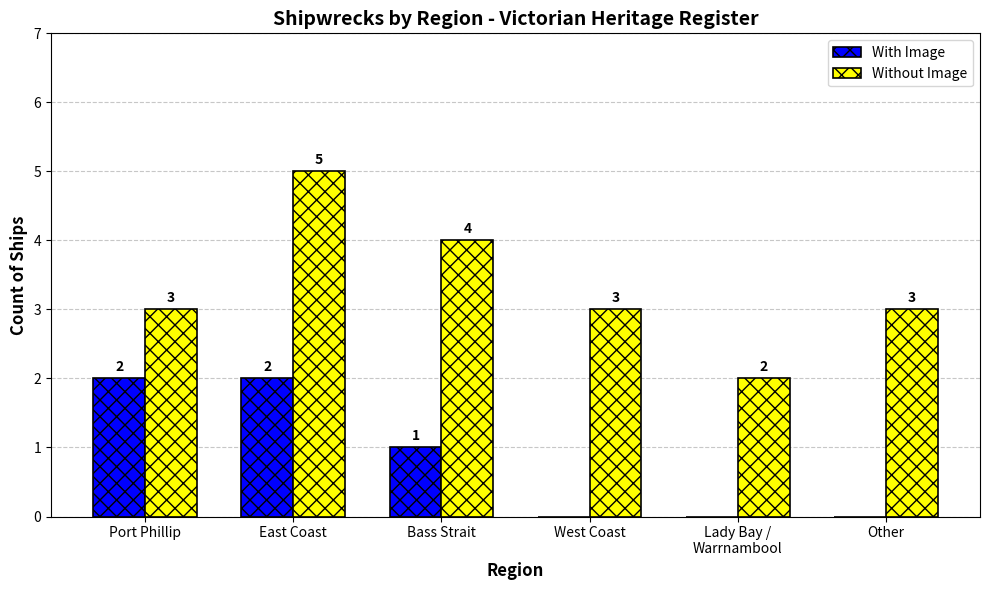

Reading right to left, extract all data points from this chart.

With Image: 0	0	0	1	2	2
Without Image: 3	2	3	4	5	3